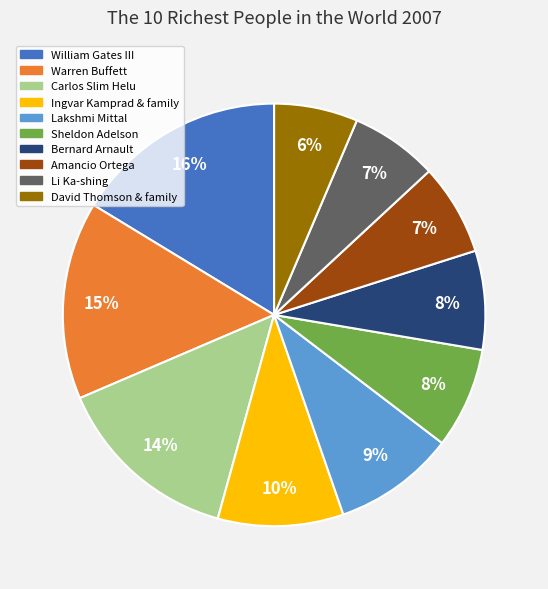

How many slices are in this pie chart?

10